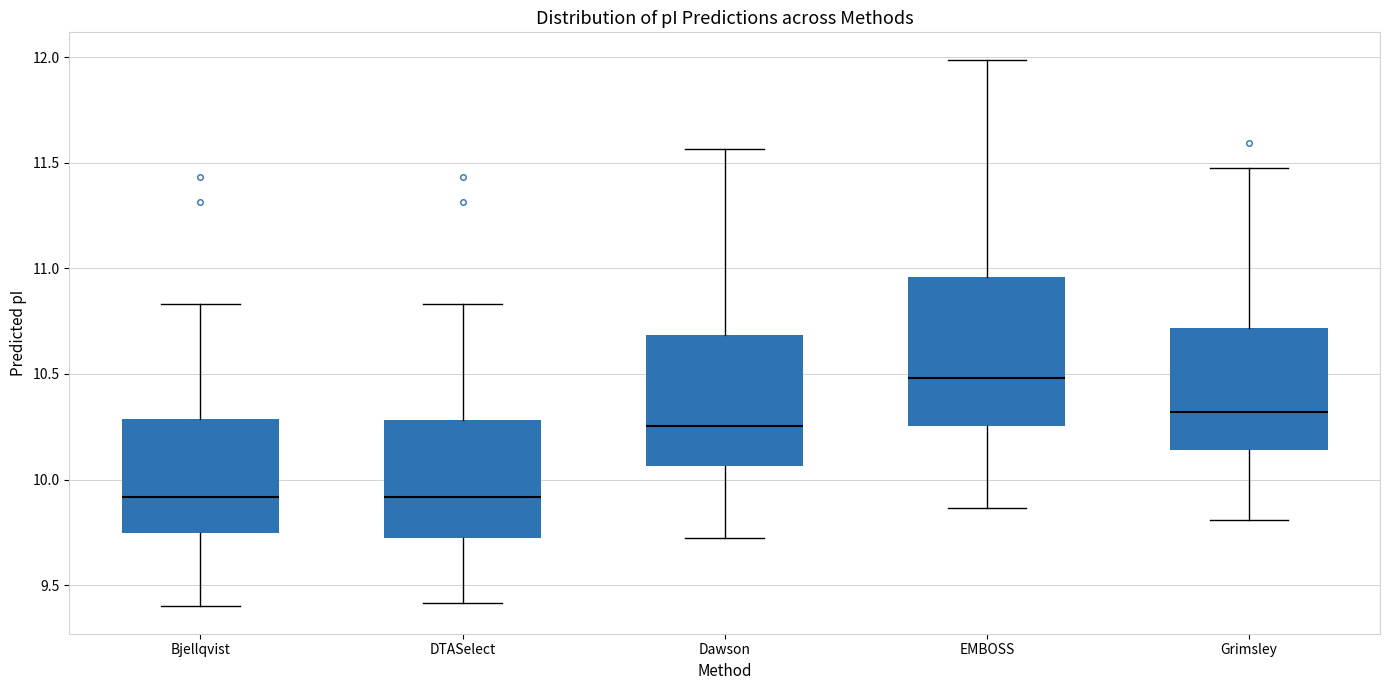

Where does the upper whisker of the box for Grimsley end on the y-axis? The values are not printed on the chart, so give them approximately, as read against the axis.

11.50